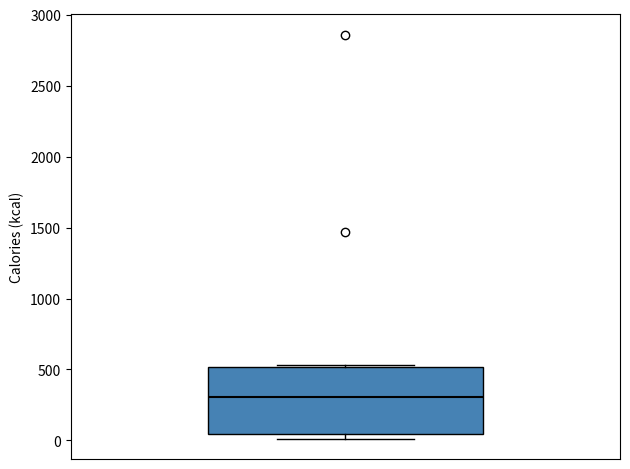

Read this box plot against the y-axis: the position of the median line, the range covered by the box, and the ends of both whiskers. The values are not printed on the chart, so give them approximately, as read against the axis.

median 300, box 50 to 500, whiskers 0 to 550